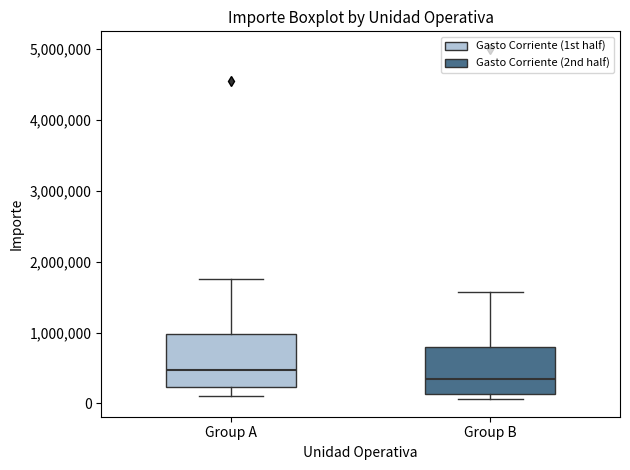

Where is the lower edge of the box for Group A on the y-axis? The values are not printed on the chart, so give them approximately, as read against the axis.

200000